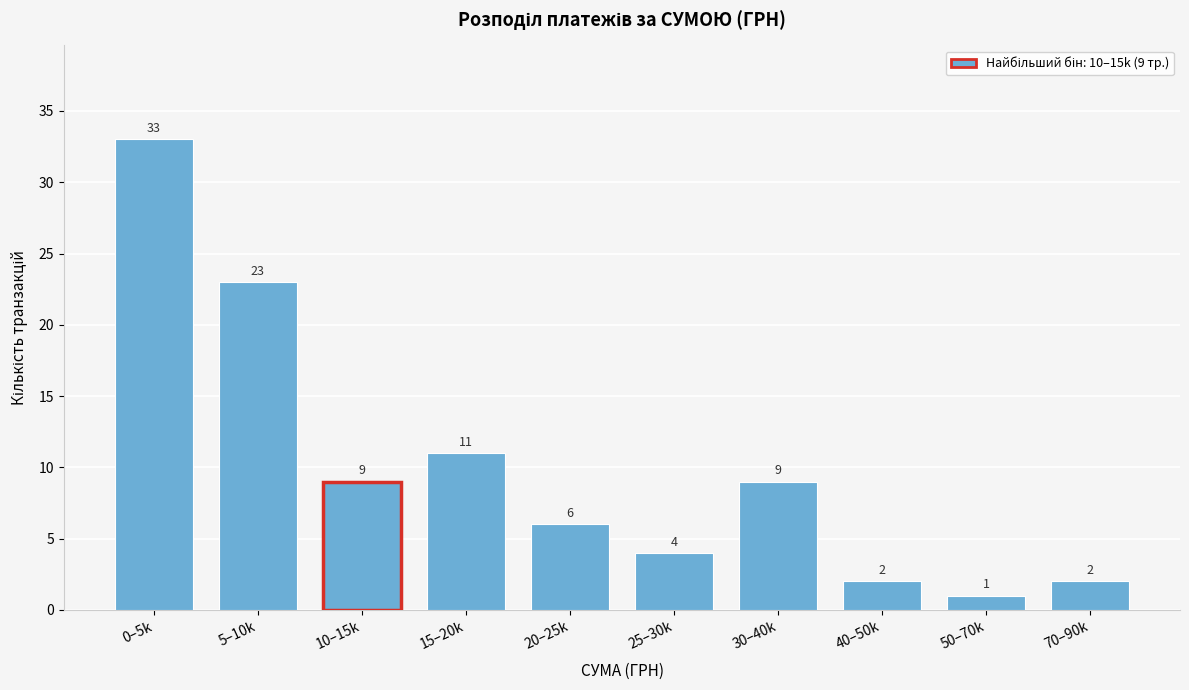

Reading left to right, what are all the values shown in this chart?

33	23	9	11	6	4	9	2	1	2